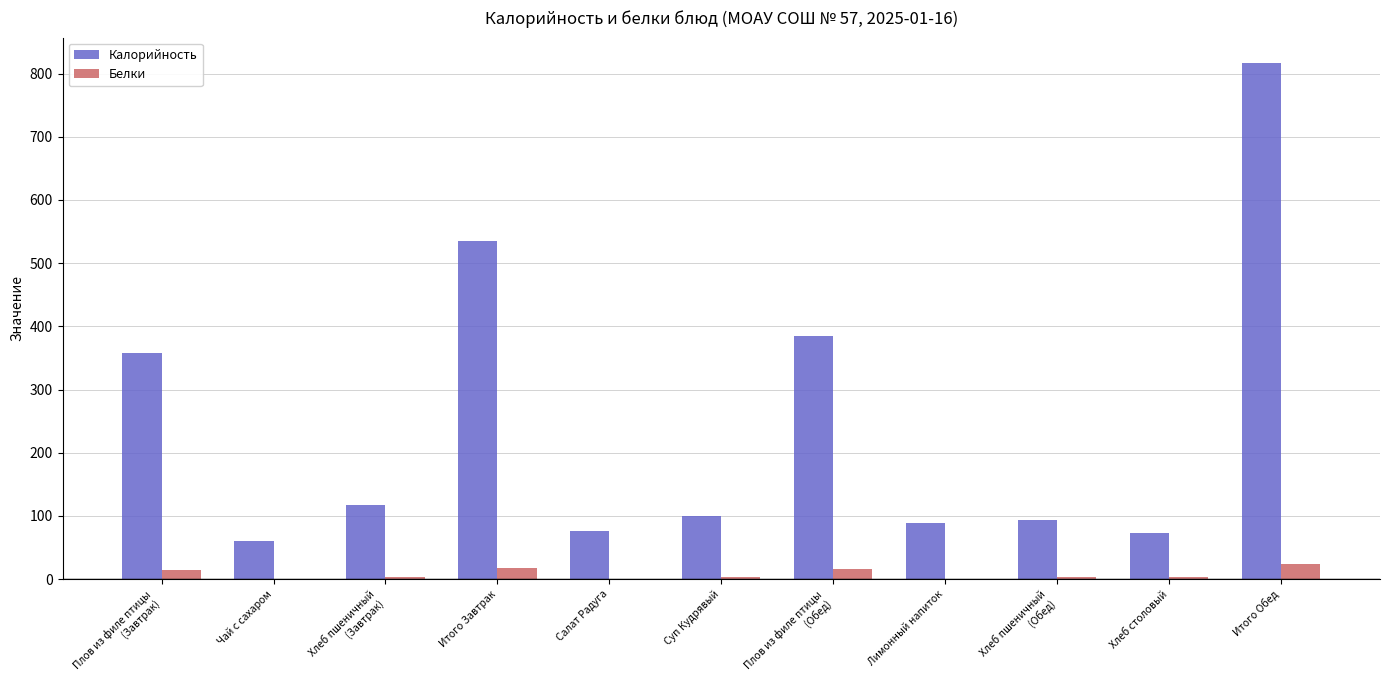

What is the sum of the Калорийность values at Итого Обед and Суп Кудрявый?

915.5